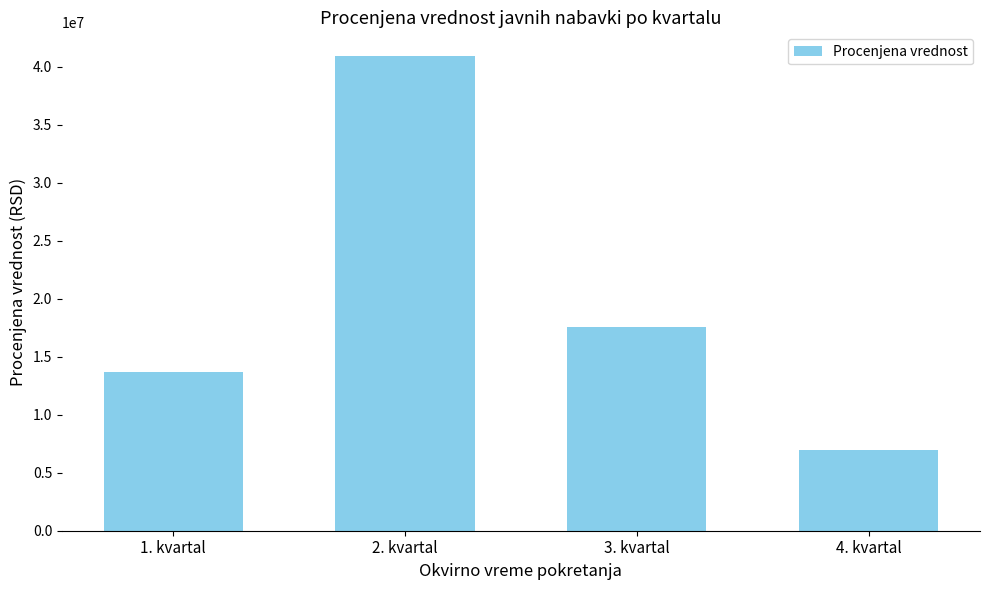

What is the change in value from 1. kvartal to 3. kvartal?

+3853479.2